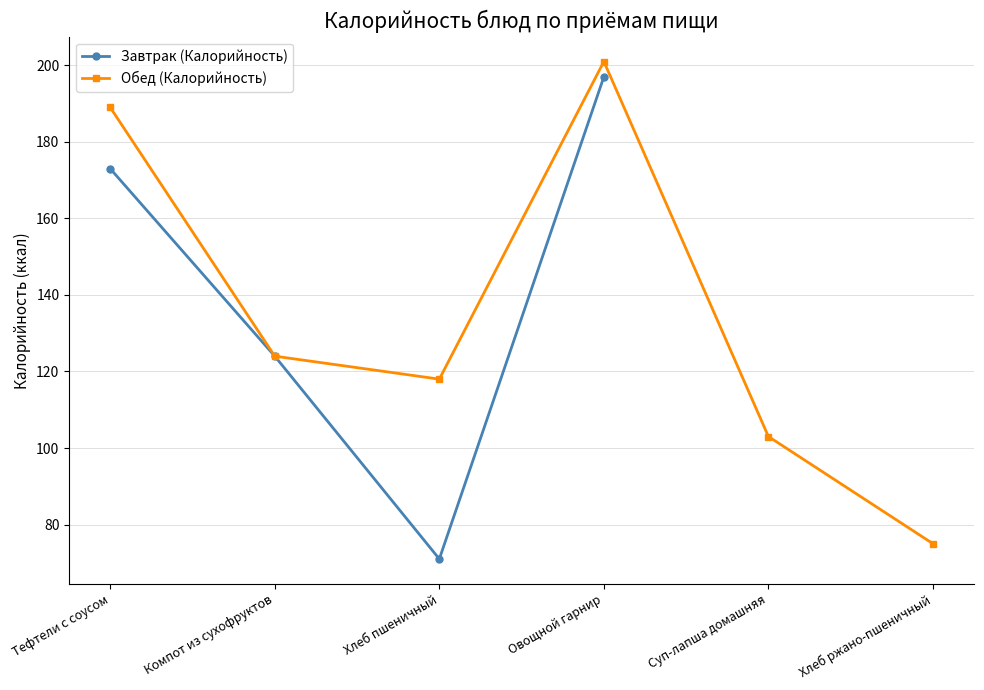

Is this an area chart (filled region under the line)?

No